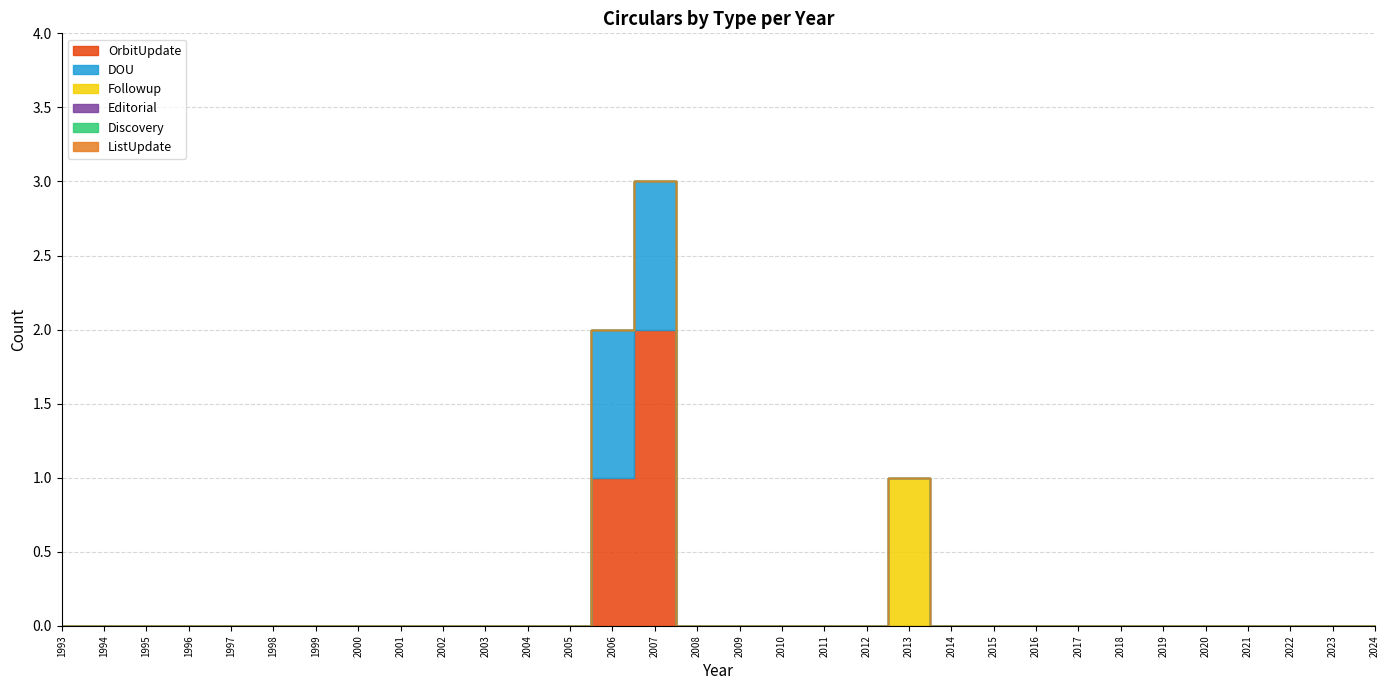

Reading right to left, extract all data points from this chart.

OrbitUpdate: 0	0	0	0	0	0	0	0	0	0	0	0	0	0	0	0	0	2	1	0	0	0	0	0	0	0	0	0	0	0	0	0
DOU: 0	0	0	0	0	0	0	0	0	0	0	0	0	0	0	0	0	1	1	0	0	0	0	0	0	0	0	0	0	0	0	0
Followup: 0	0	0	0	0	0	0	0	0	0	0	1	0	0	0	0	0	0	0	0	0	0	0	0	0	0	0	0	0	0	0	0
Editorial: 0	0	0	0	0	0	0	0	0	0	0	0	0	0	0	0	0	0	0	0	0	0	0	0	0	0	0	0	0	0	0	0
Discovery: 0	0	0	0	0	0	0	0	0	0	0	0	0	0	0	0	0	0	0	0	0	0	0	0	0	0	0	0	0	0	0	0
ListUpdate: 0	0	0	0	0	0	0	0	0	0	0	0	0	0	0	0	0	0	0	0	0	0	0	0	0	0	0	0	0	0	0	0